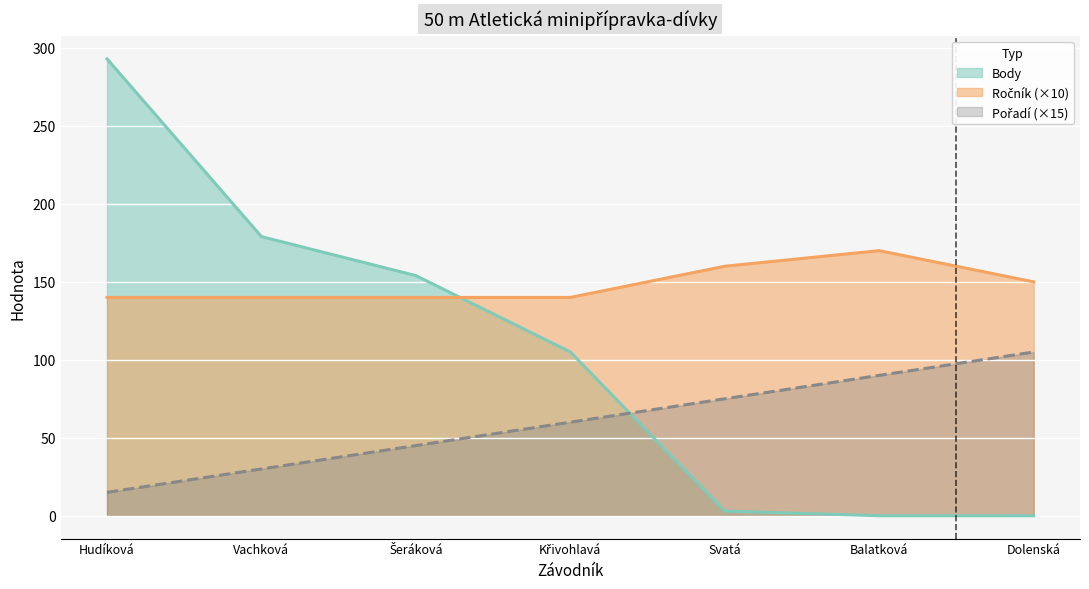

The value of Pořadí at Křivohlavá is 92. True or false?

False